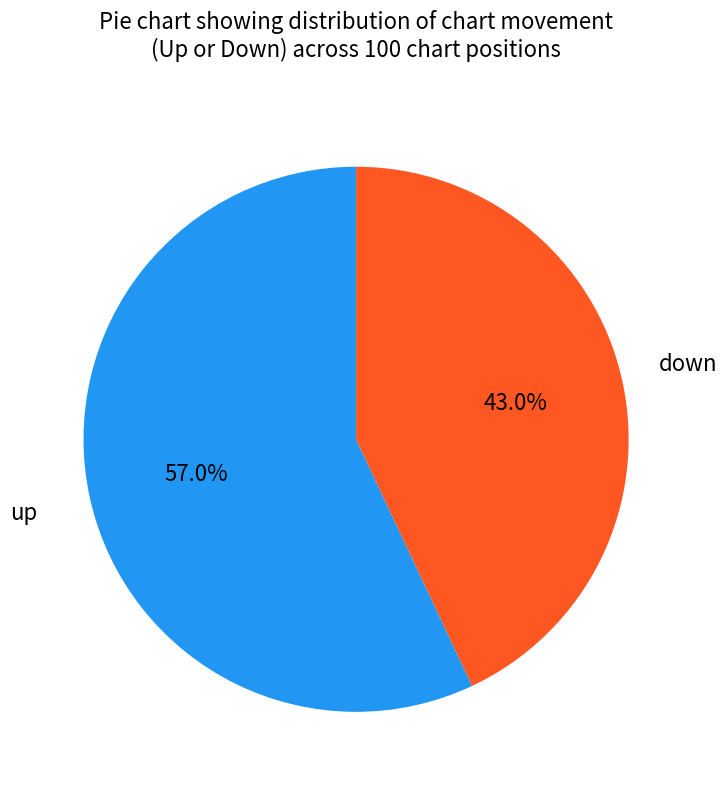

How many slices are in this pie chart?

2